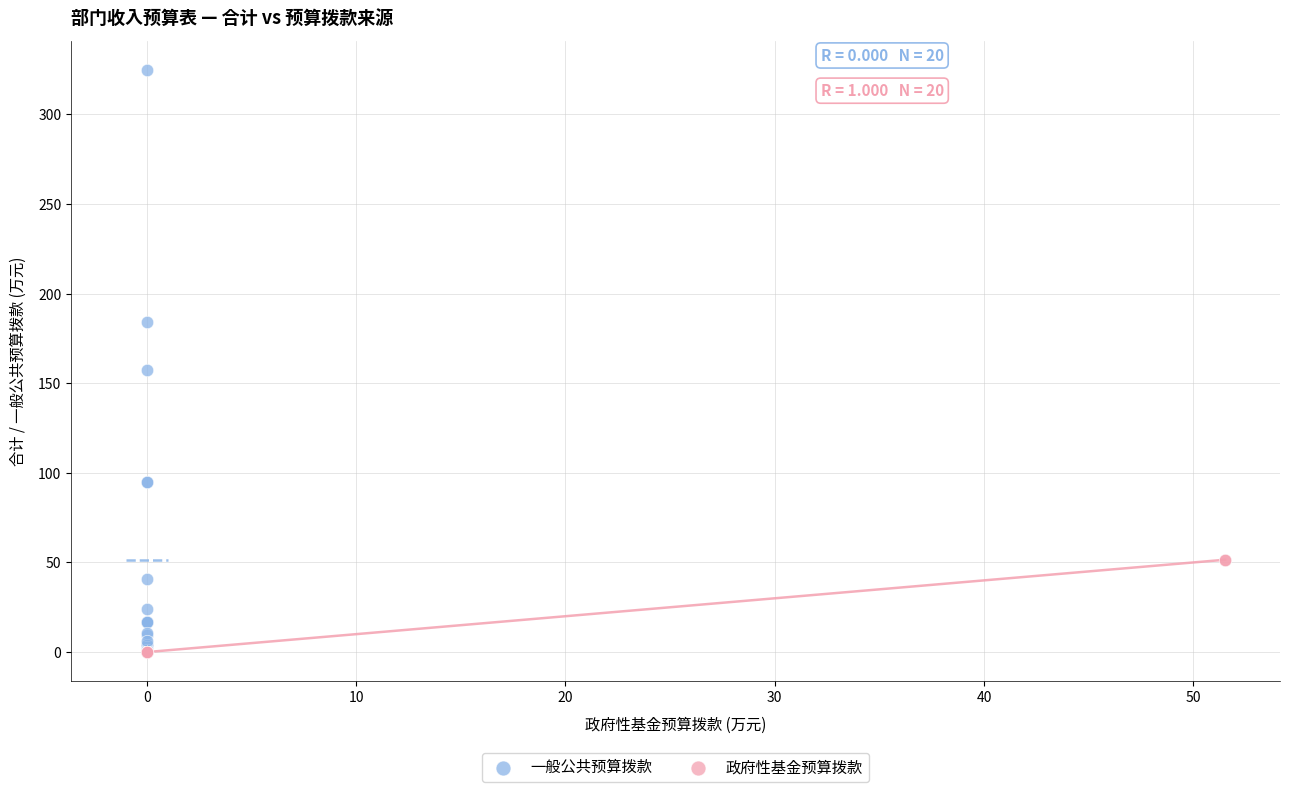

Which series has the largest Y range (max minus min)?

一般公共预算拨款